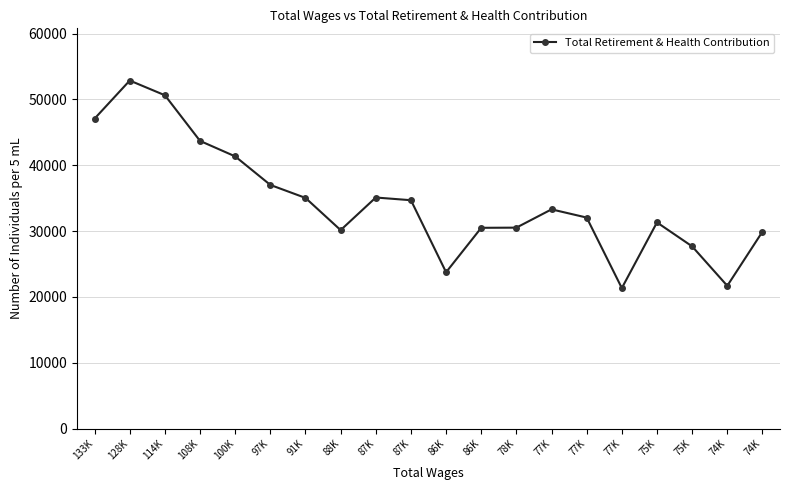

How many interior local valleys (lower than both neighbors) does the data have?

4